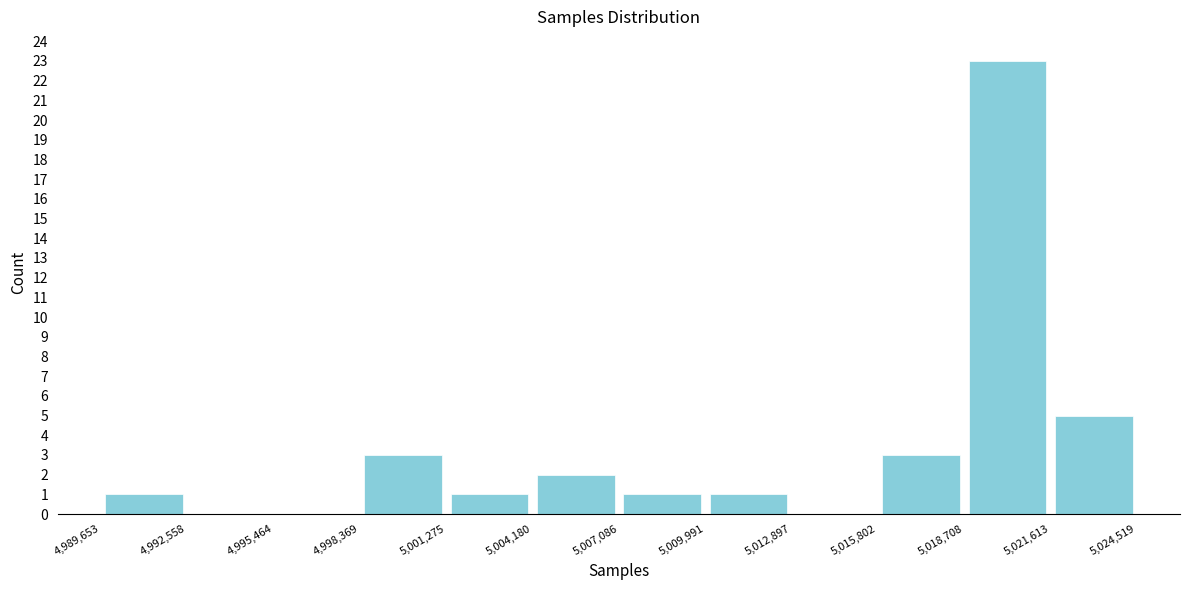

Which range on the x-axis has the tallest bar?

5,018,708 to 5,021,613